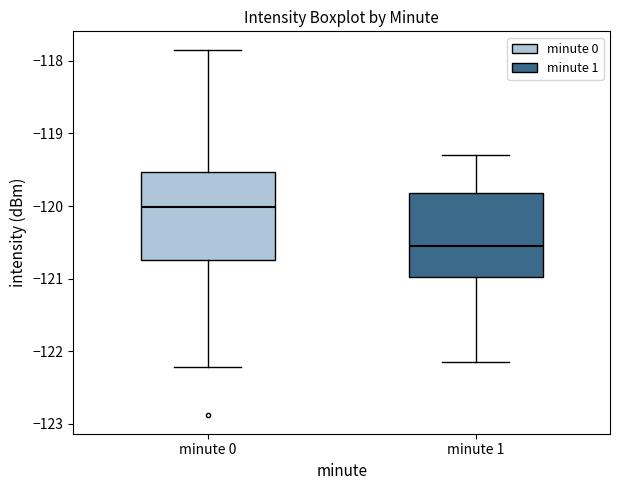

Where does the upper whisker of the box for minute 0 end on the y-axis? The values are not printed on the chart, so give them approximately, as read against the axis.

-117.8